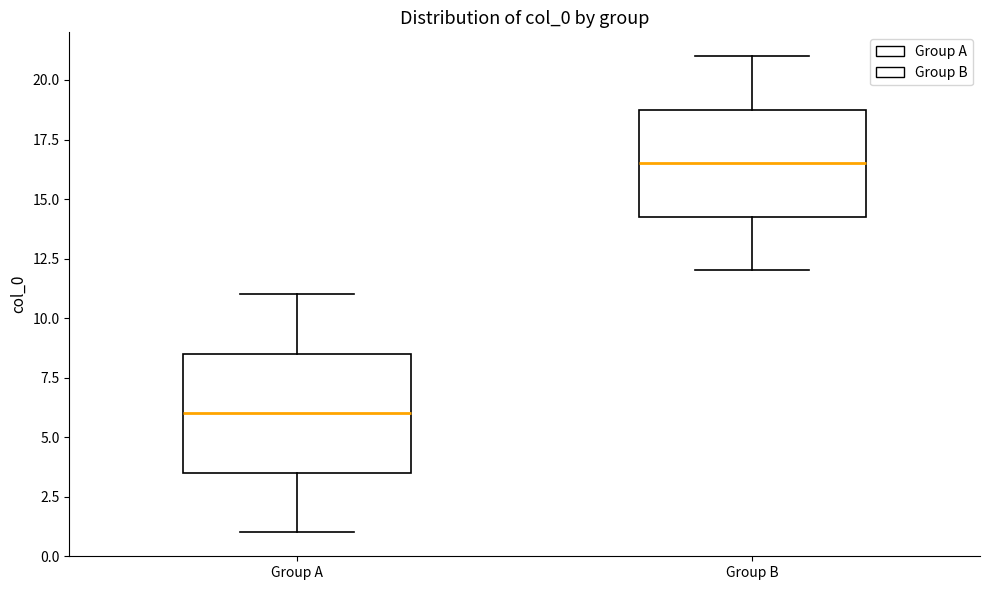

Comparing the boxes themselves (not the whiskers), which one is the tallest?

Group A